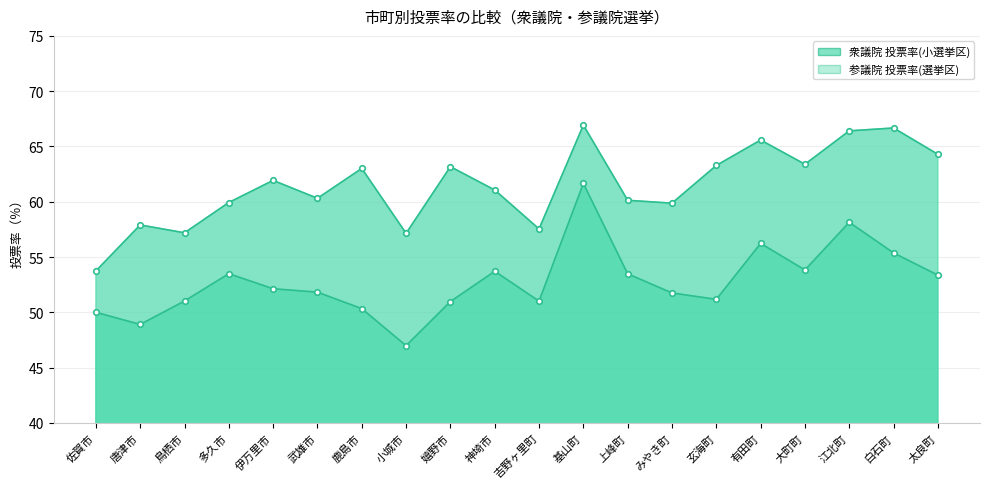

What are all the series names shown in the legend?

衆議院 投票率(小選挙区), 参議院 投票率(選挙区)